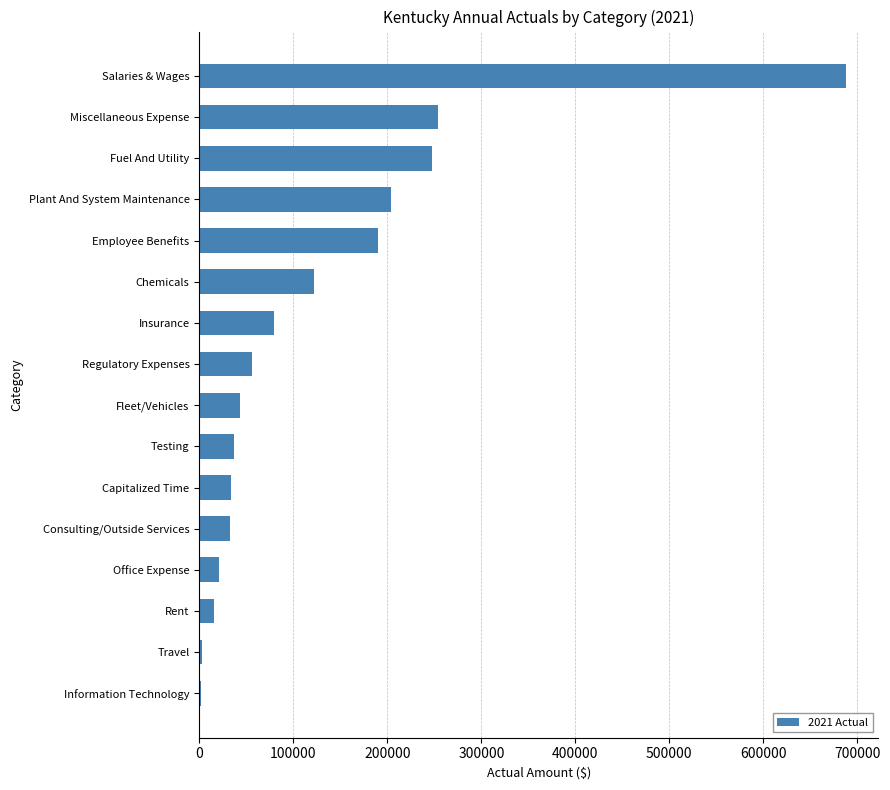

The value at Salaries & Wages is 456627.3. True or false?

False